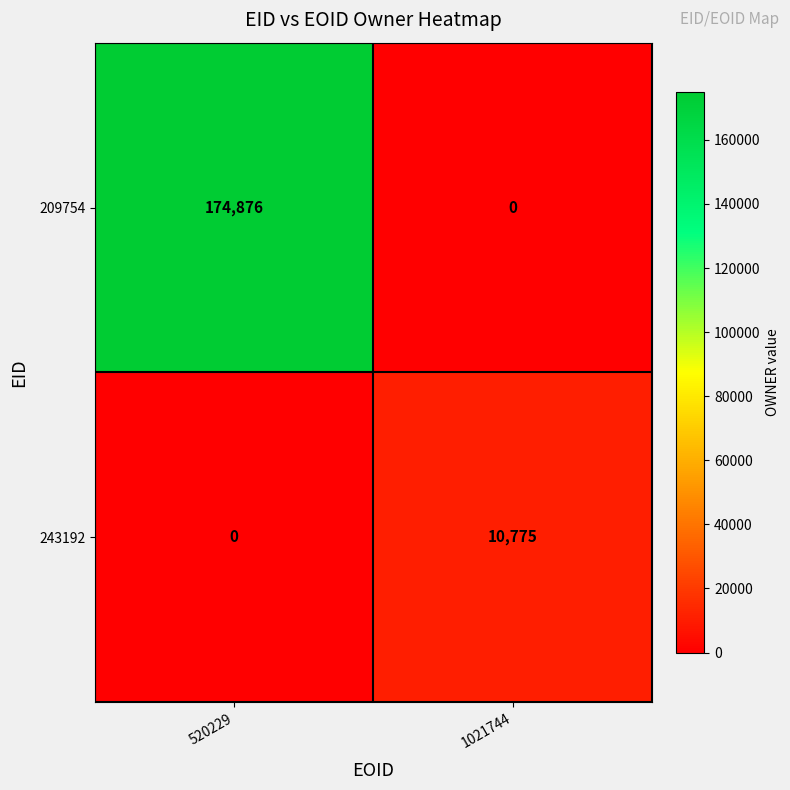

Reading right to left, extract all data points from this chart.

209754: 1021744=0	520229=174876
243192: 1021744=10775	520229=0